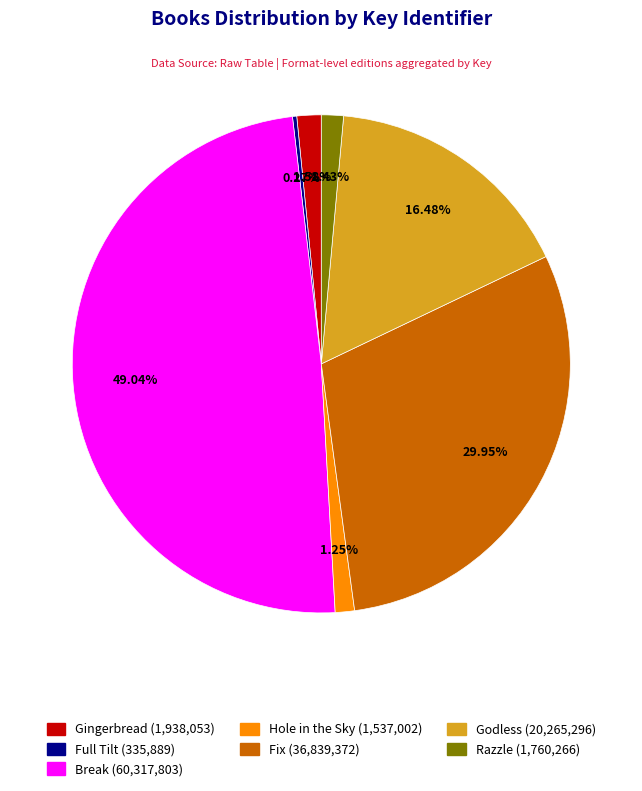

Approximately how many times larger is the value at Gingerbread compared to Razzle?

1.1